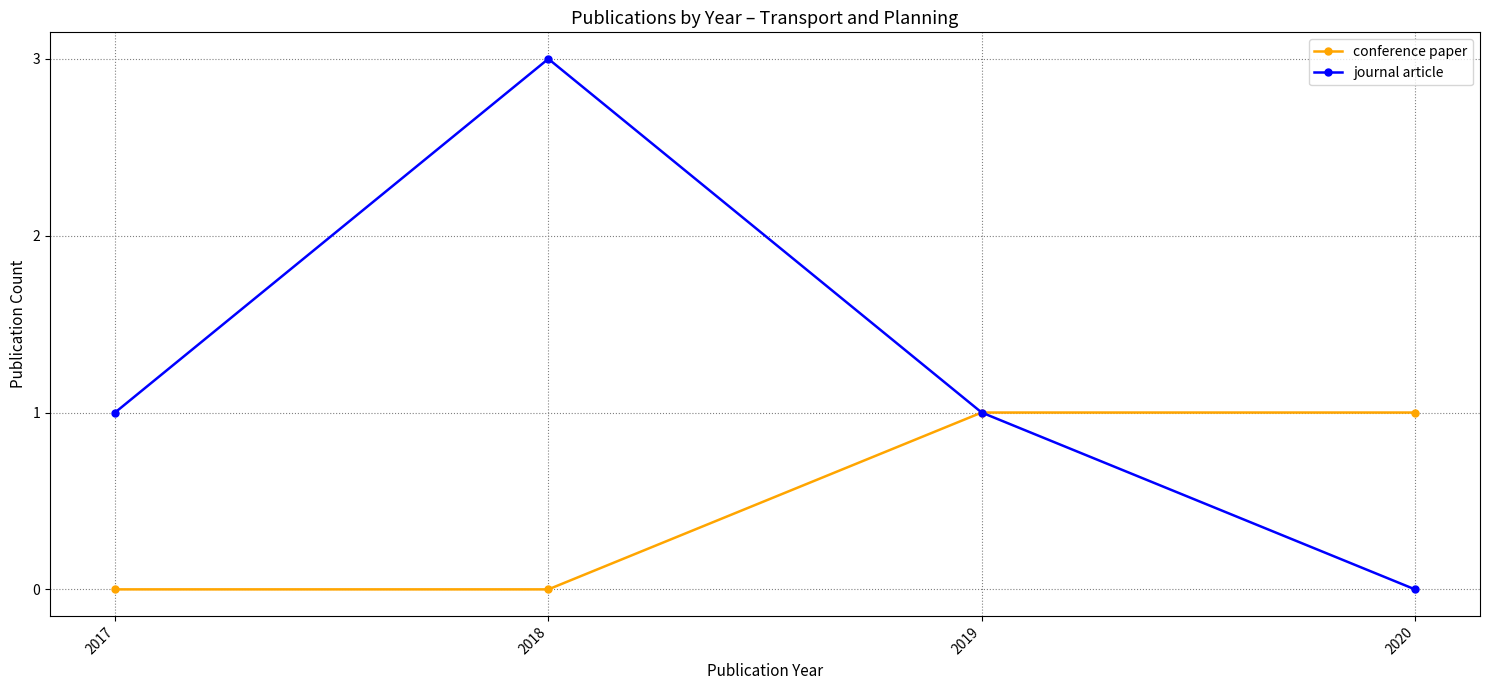

List the series in order of their peak value, lowest first.

conference paper, journal article